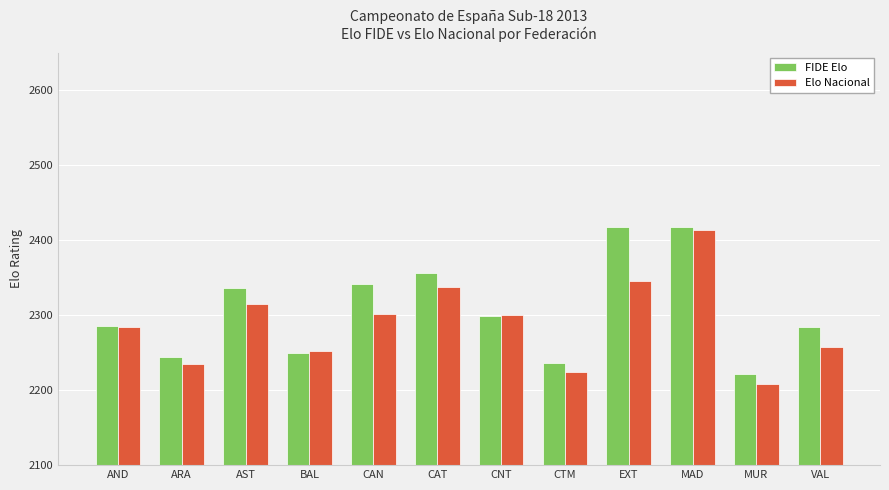

Is the value of Elo Nacional at VAL greater than the value of FIDE Elo at CAN?

No